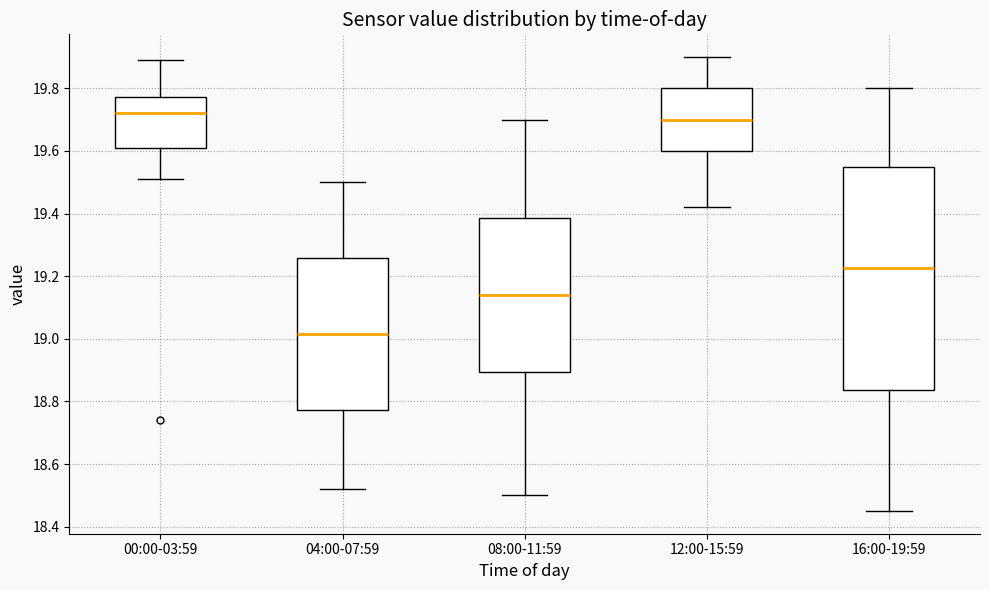

Comparing the boxes themselves (not the whiskers), which one is the tallest?

16:00-19:59